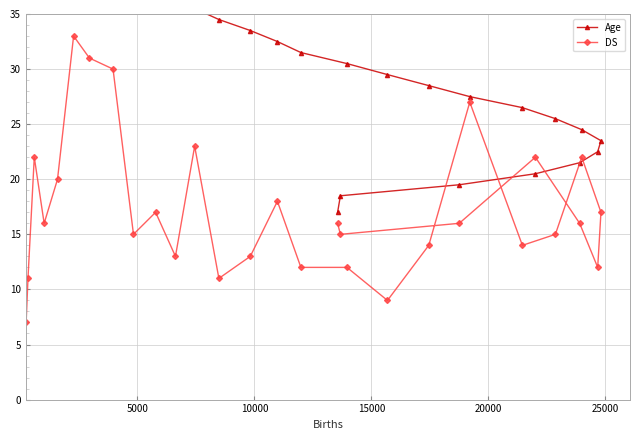

What is the lowest value of the DS series?

7